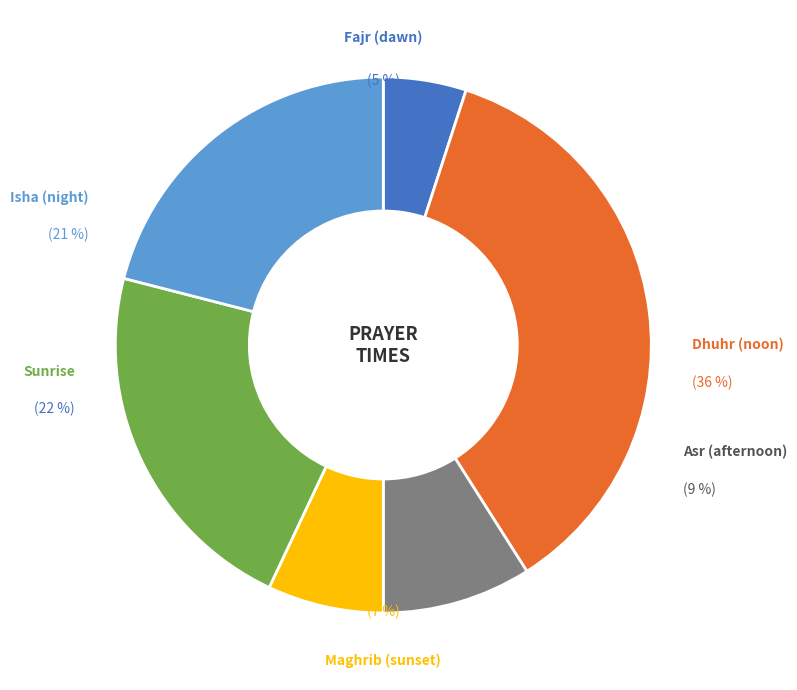

The Àñð slice represents 19% of the pie. True or false?

False